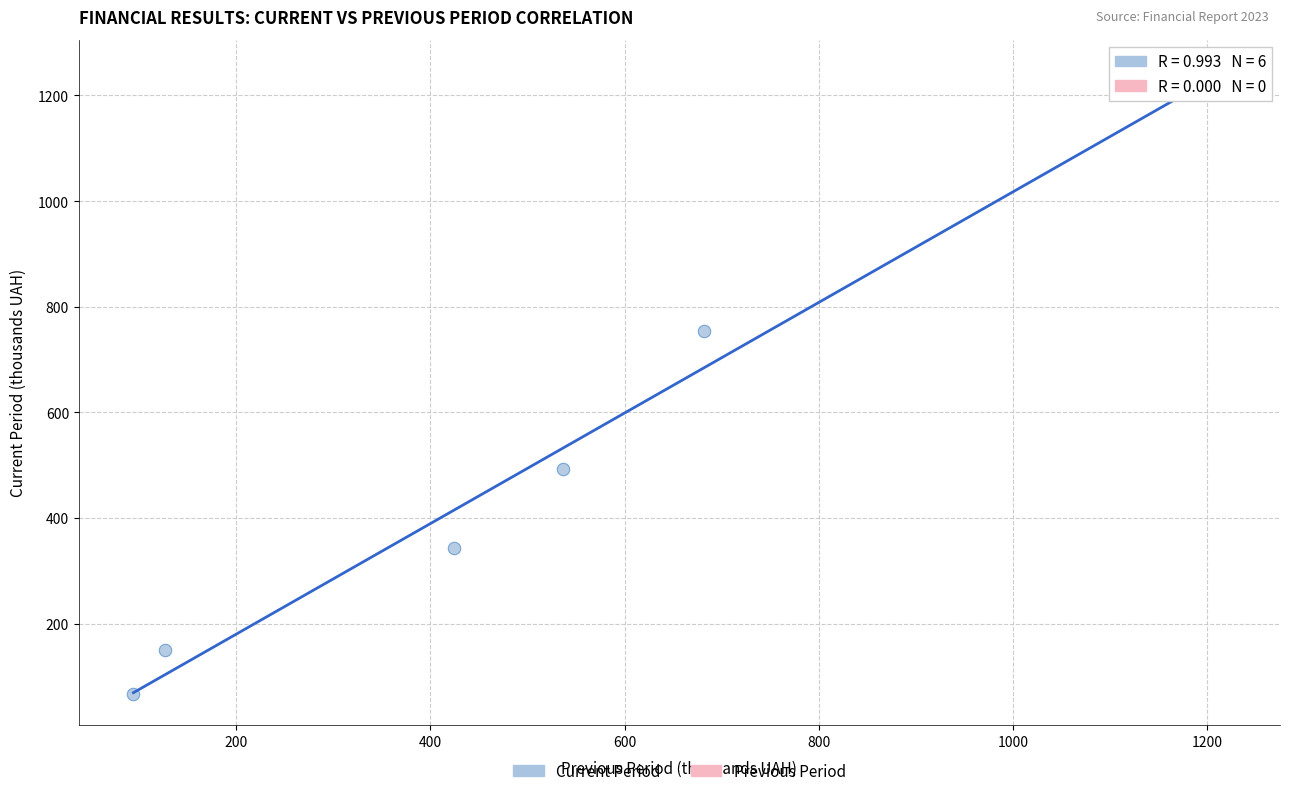

What is the average Y value?

509